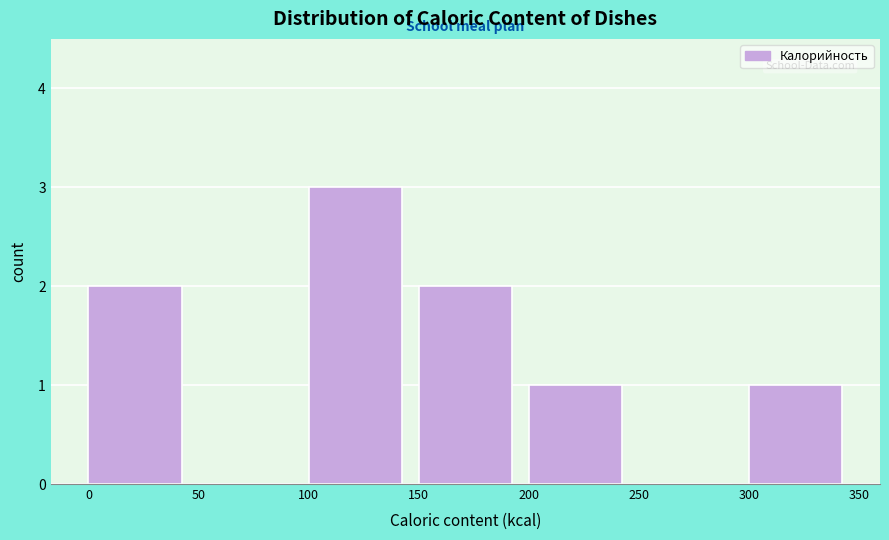

Reading left to right, list every bar in this chart as the range it spans on the x-axis followed by its height. The values are not printed on the chart, so give them approximately, as read against the axis.

0 to 50: 2
50 to 100: 0
100 to 150: 3
150 to 200: 2
200 to 250: 1
250 to 300: 0
300 to 350: 1